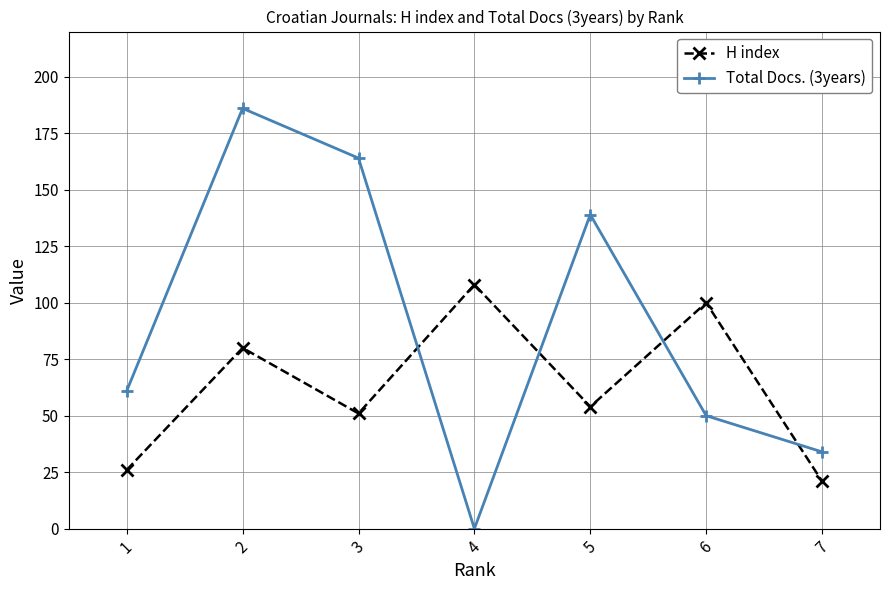

What is the difference between the maximum and second lowest values in the H index series?

82